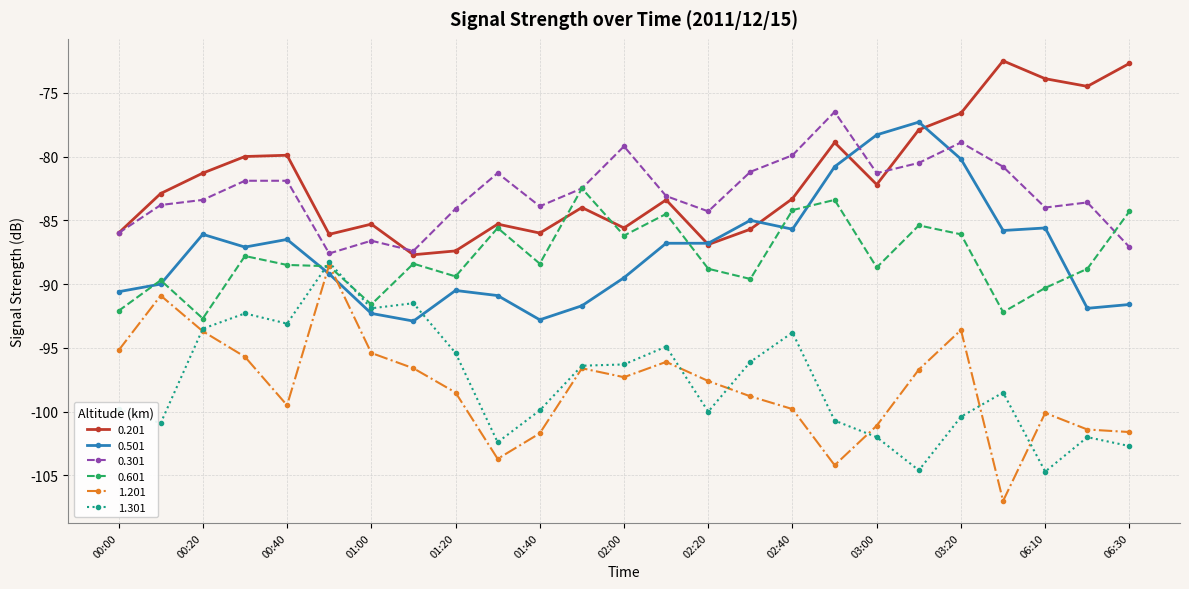

What is the difference between the maximum and minimum values in the 1.201 series?

18.5